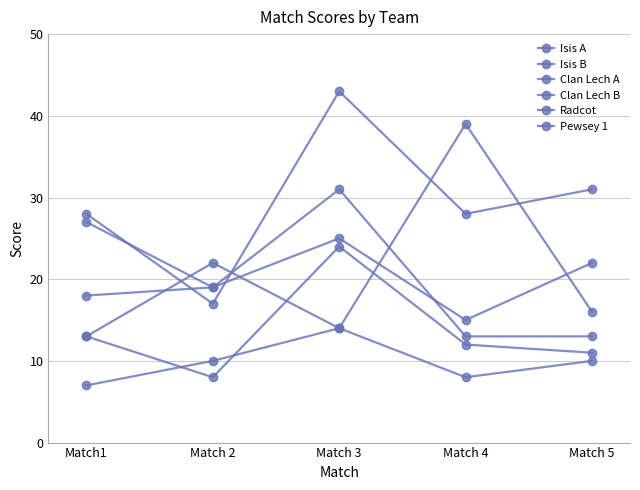

Reading right to left, what are all the values shown in this chart?

Isis A: 31	28	43	17	28
Isis B: 11	12	24	8	13
Clan Lech A: 16	39	14	22	13
Clan Lech B: 10	8	14	10	7
Radcot: 13	13	31	19	18
Pewsey 1: 22	15	25	19	27